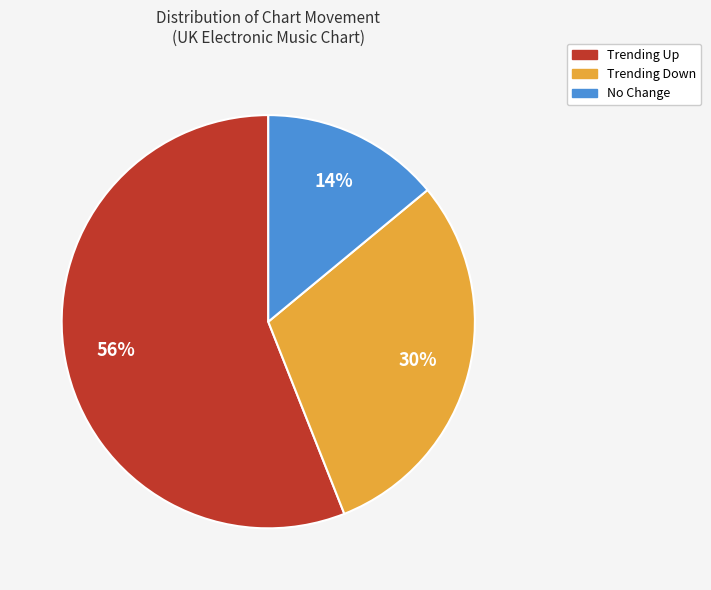

To the nearest percent, what is the difference between the largest and smallest slice percentages?

42%